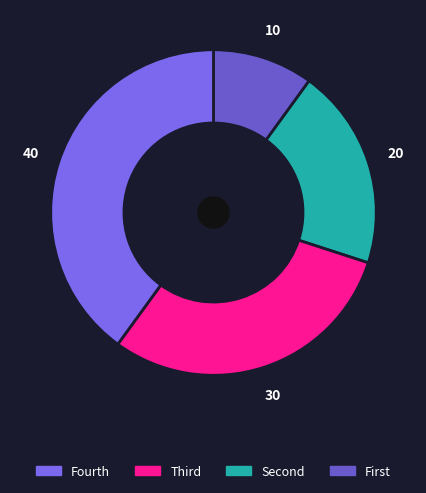

Count the number of slices in the pie.

4